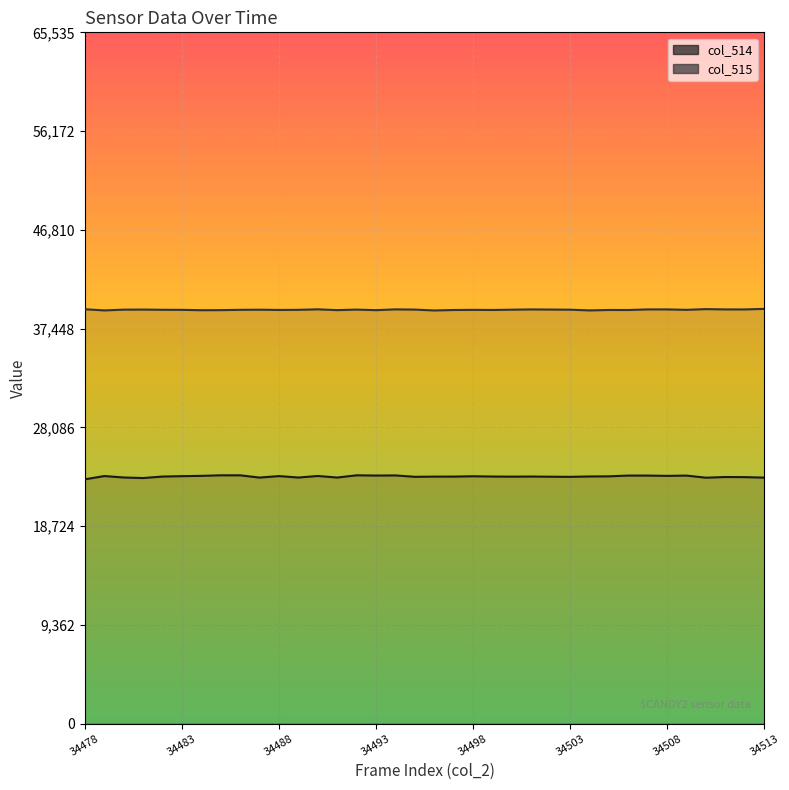

Read the col_515 line value at 21, to the nearest 5.

39210